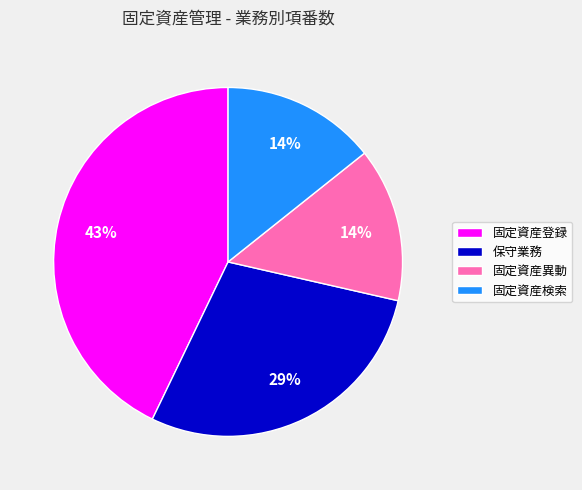

To the nearest percent, what is the difference between the largest and smallest slice percentages?

29%